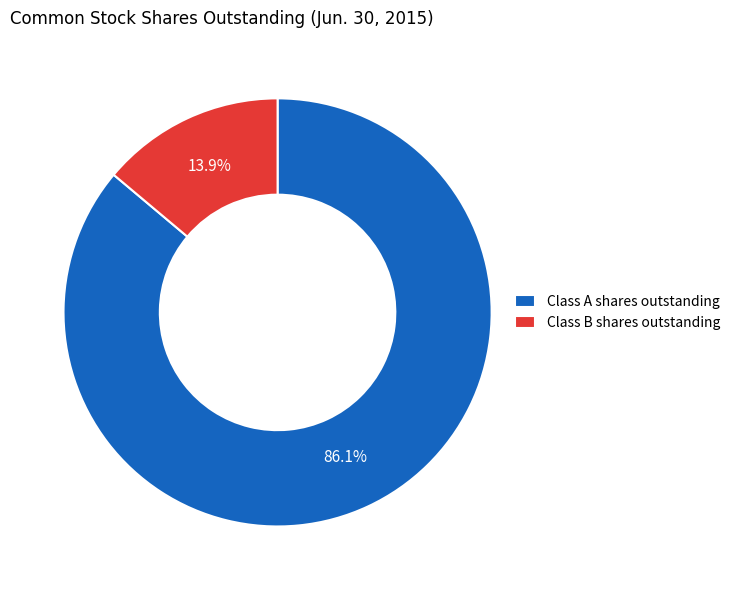

Which category has the smallest portion of the pie?

Class B shares outstanding